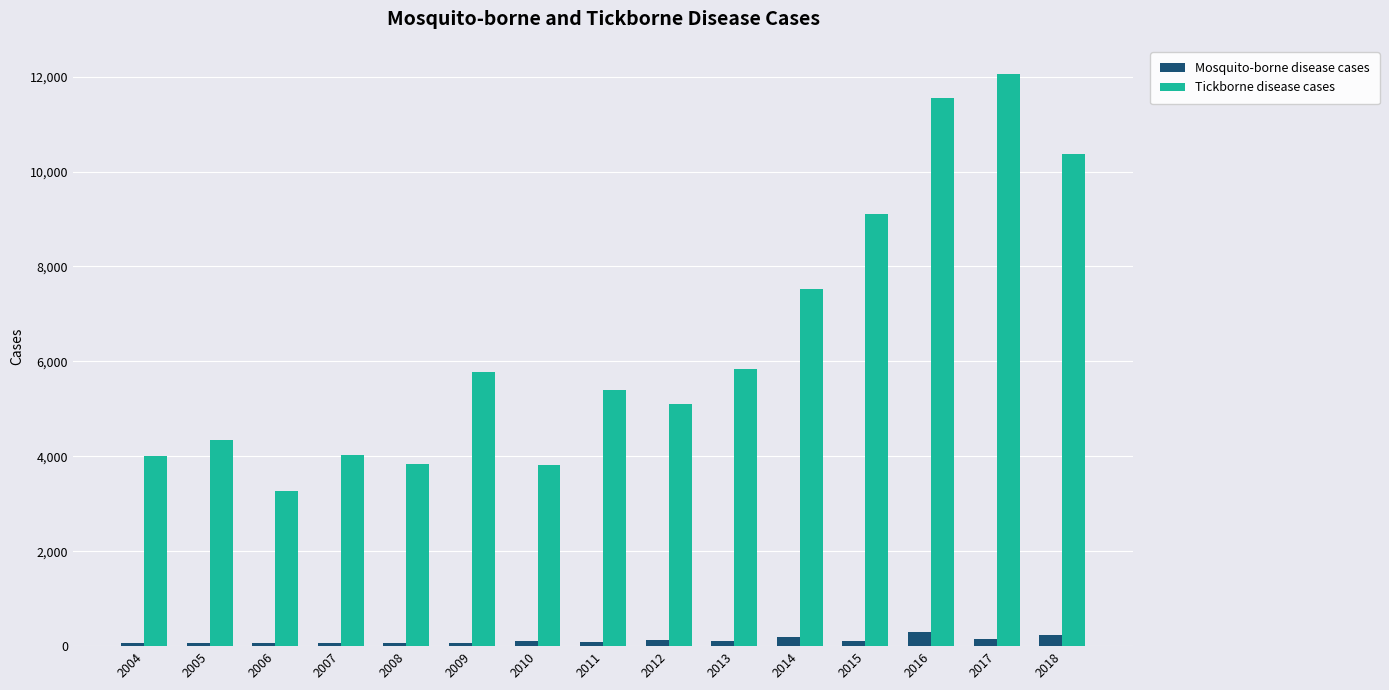

What is the sum of the Tickborne disease cases values at 2009 and 2006?

9050